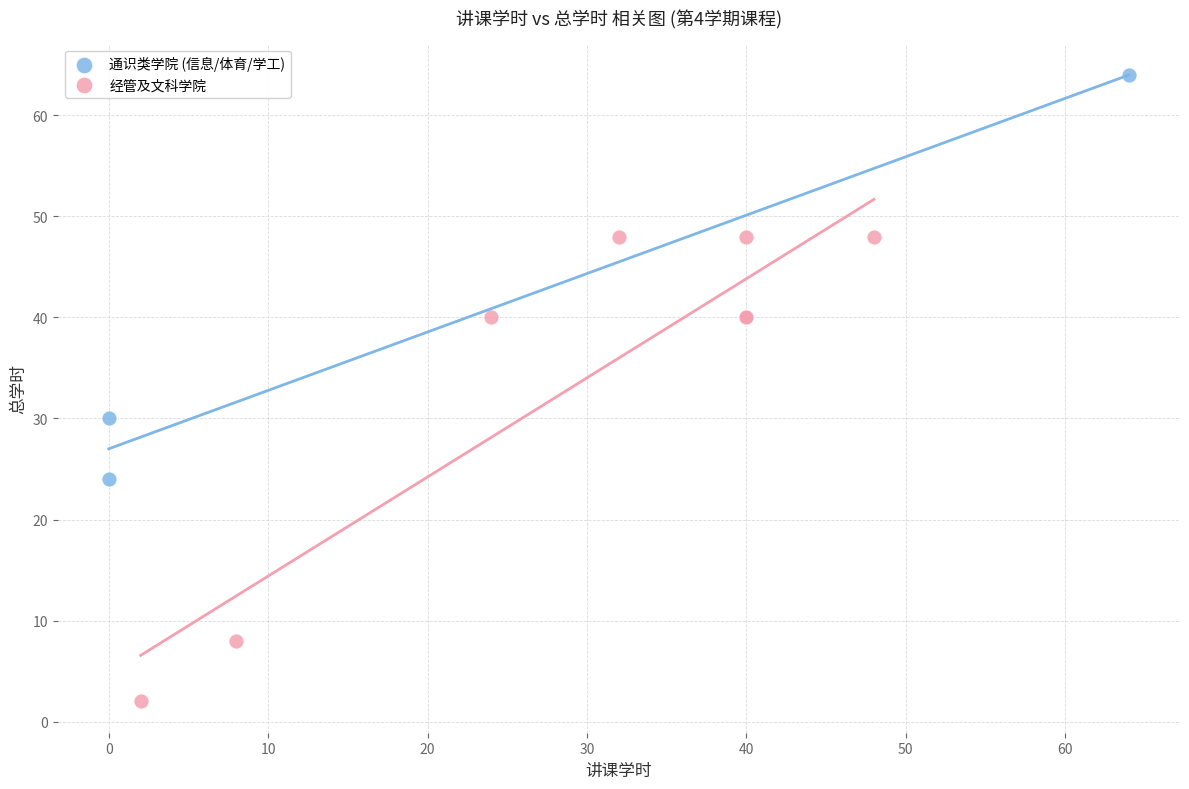

Which series has the widest spread of Y values?

经管及文科学院